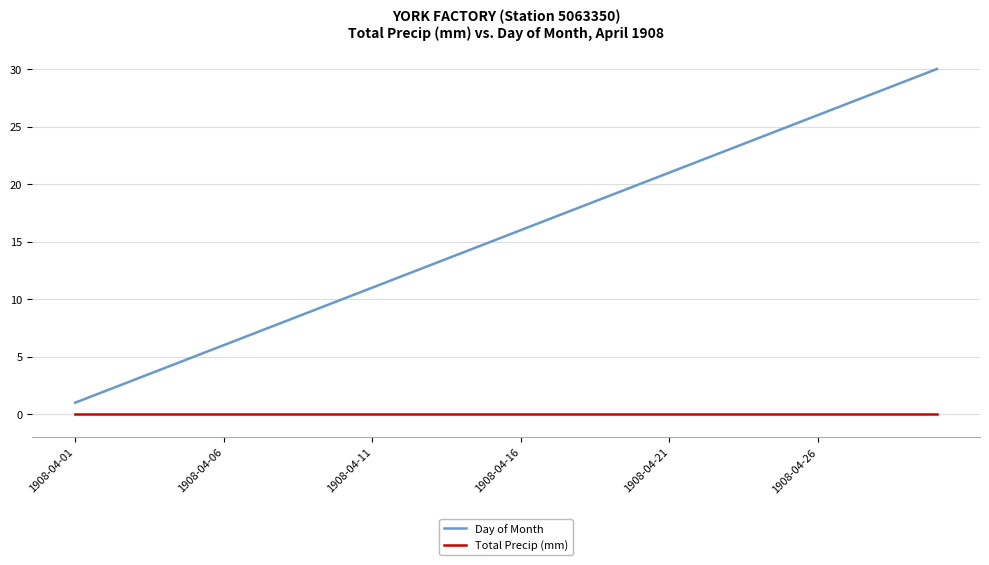

What is the difference between the maximum and minimum values in the Day of Month series?

29